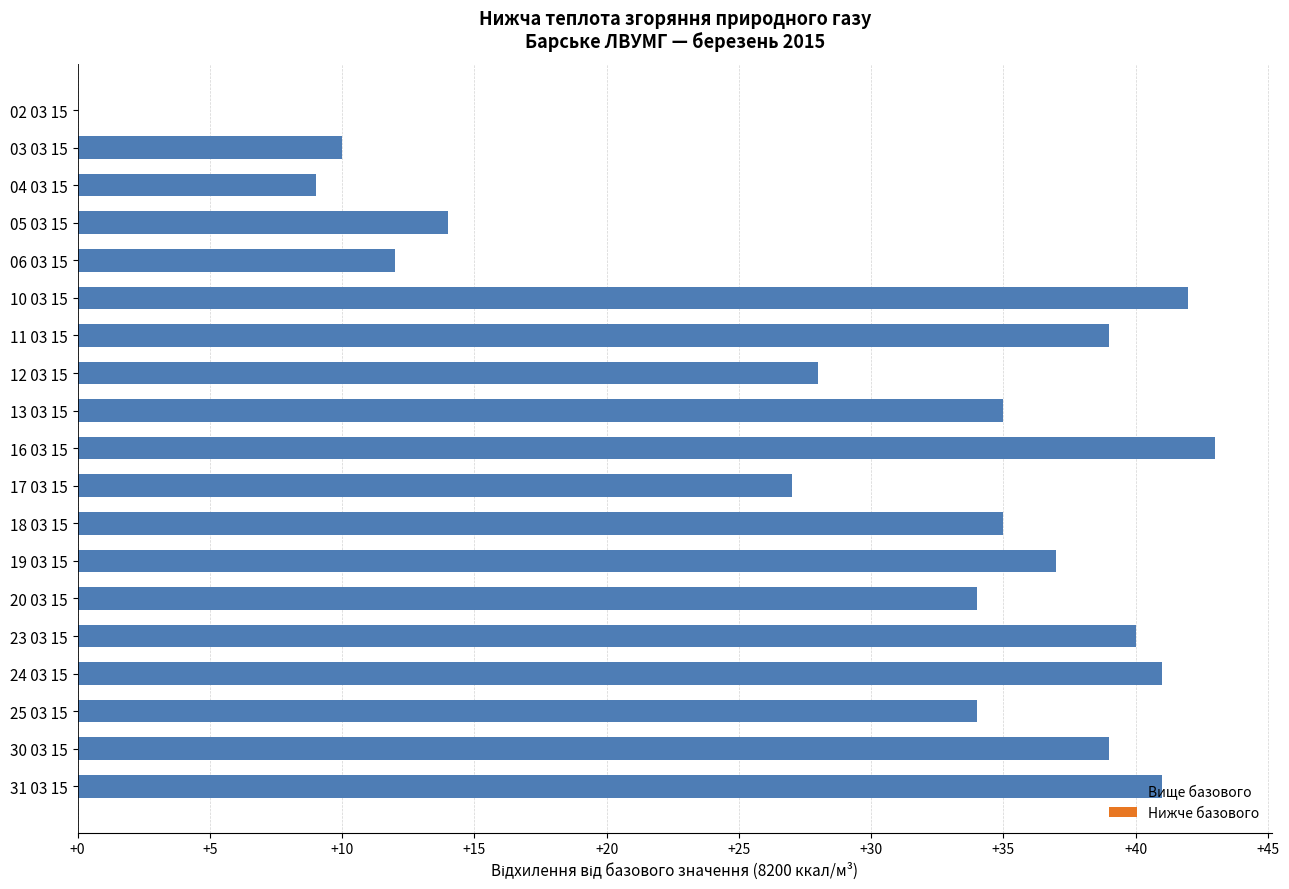

What is the sum of all values?

560